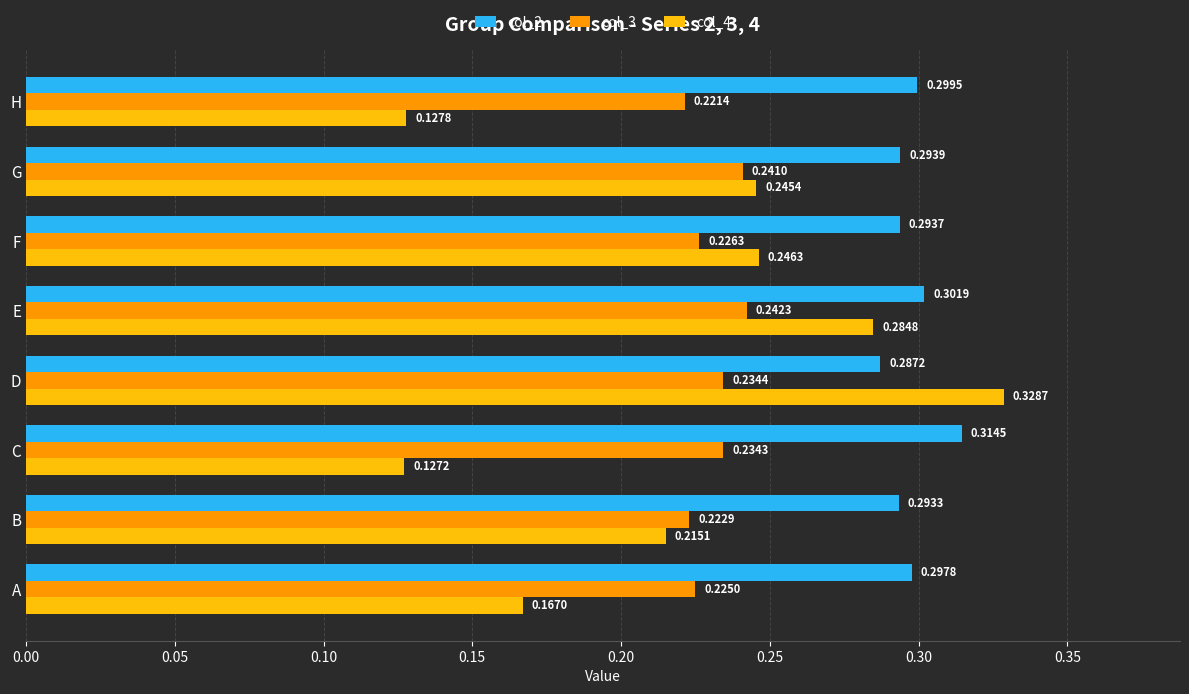

At which category is the sum across all series the highest?

D